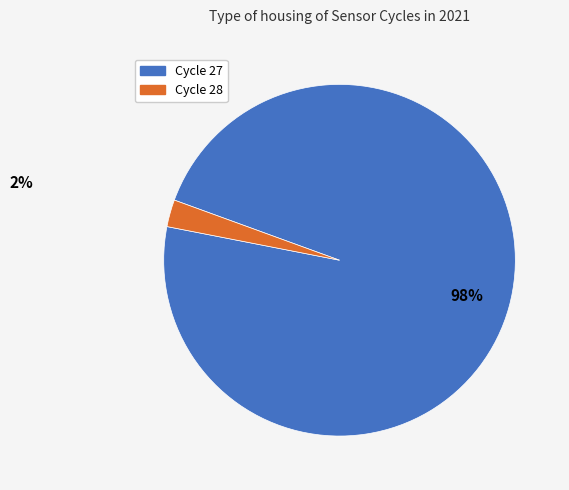

Does any single category account for the majority?

Yes